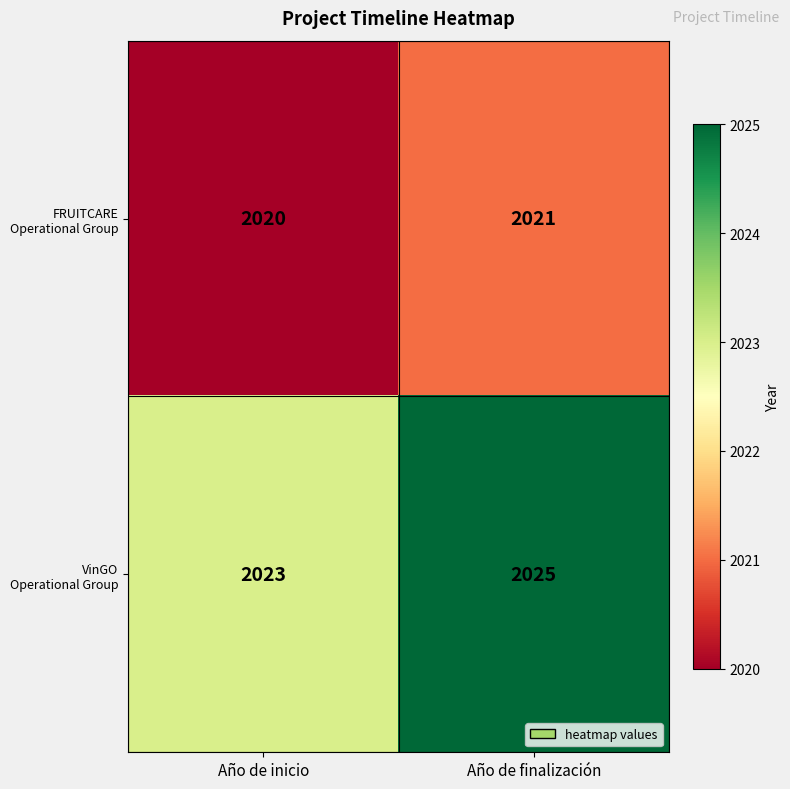

At which category does the chart reach its minimum across all series?

Año de inicio